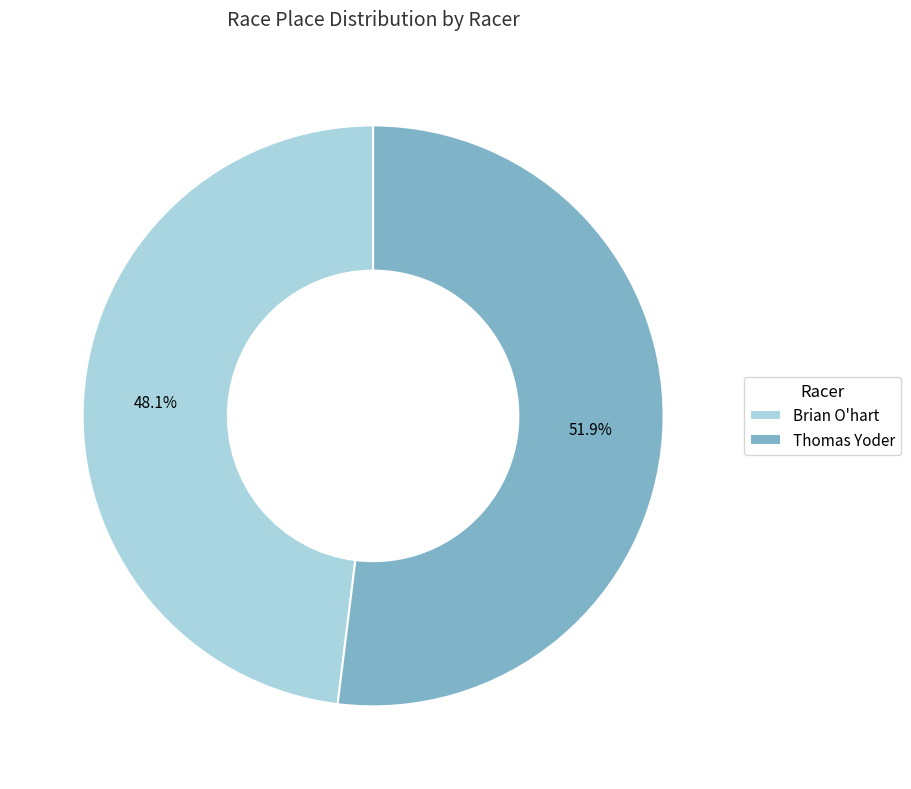

To the nearest percent, what is the average slice percentage?

50%